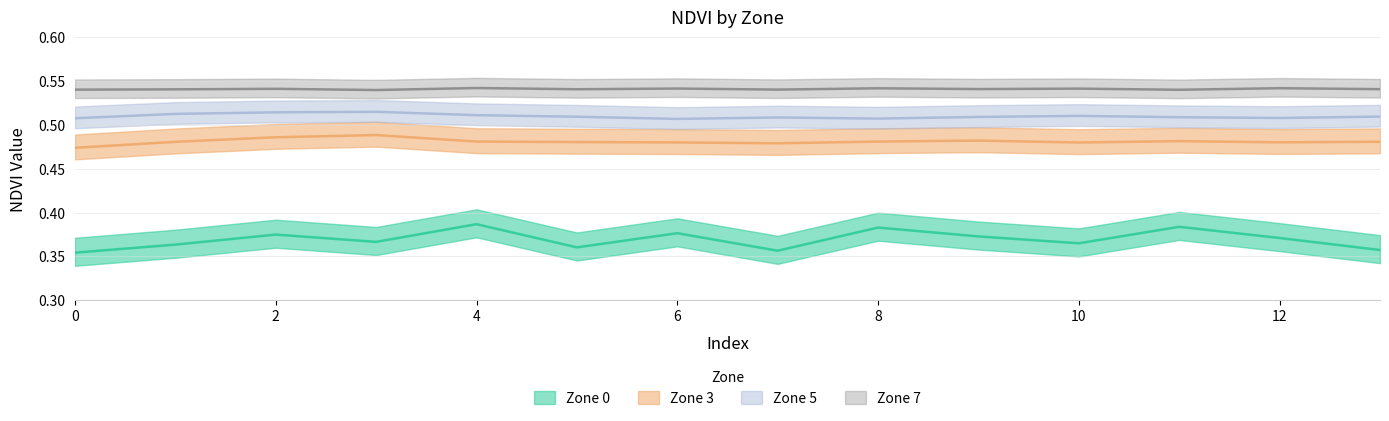

True or false: Zone 0 and Zone 5 cross at least once.

False